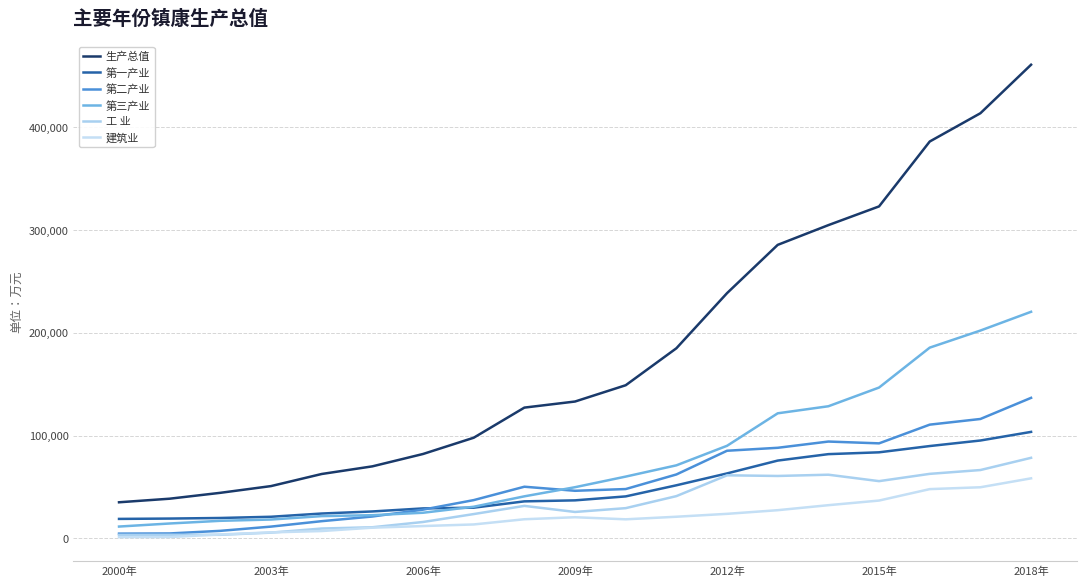

What is the average value of the 生产总值 series?

183521